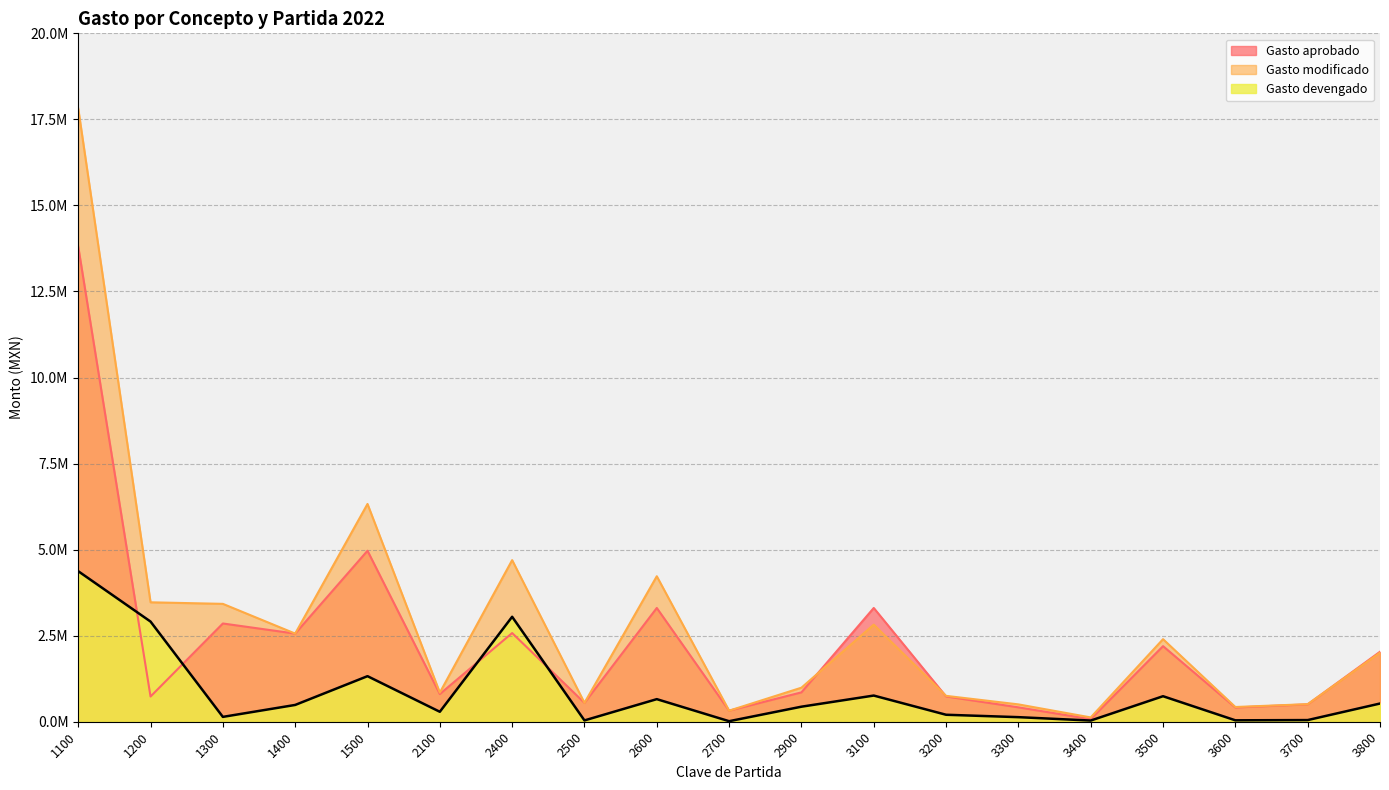

What are all the series names shown in the legend?

Gasto aprobado, Gasto modificado, Gasto devengado